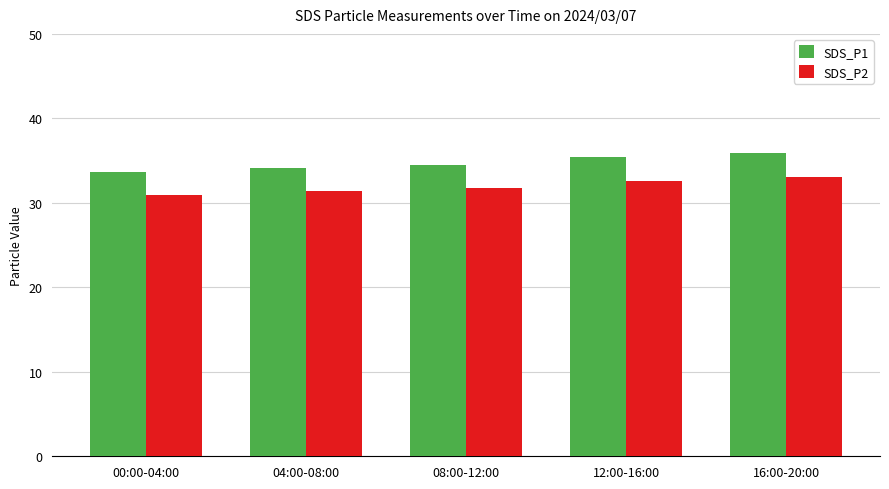

What are all the series names shown in the legend?

SDS_P1, SDS_P2